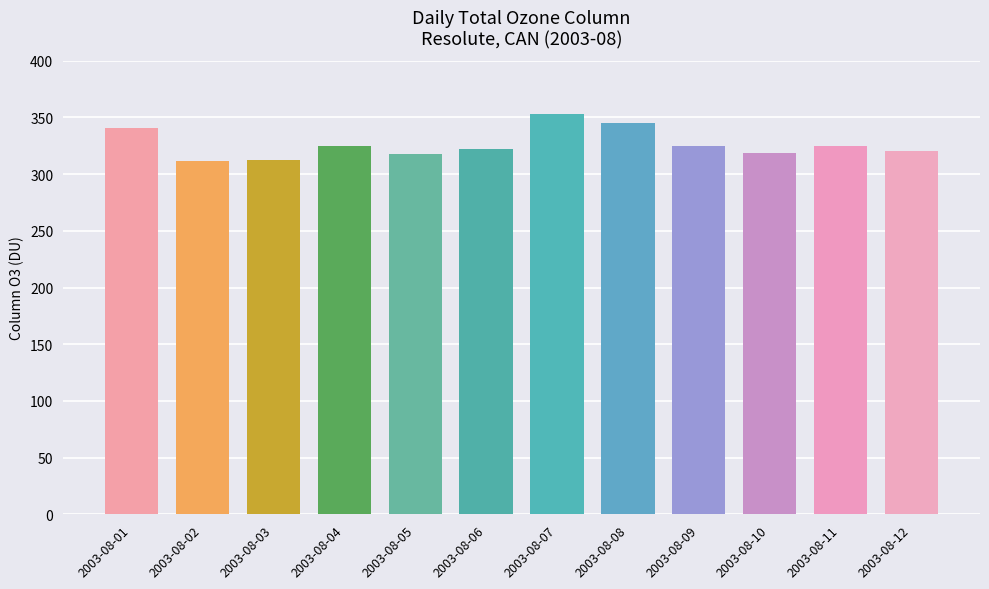

What is the difference between the values at 2003-08-01 and 2003-08-08?

3.9